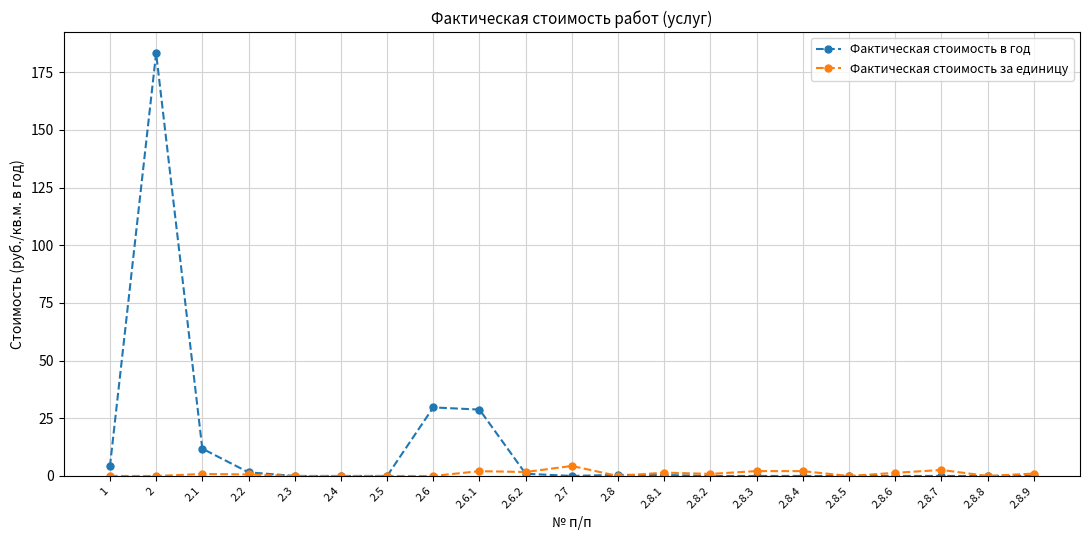

The value of Фактическая стоимость за единицу at 2.2 is 0.7. True or false?

True